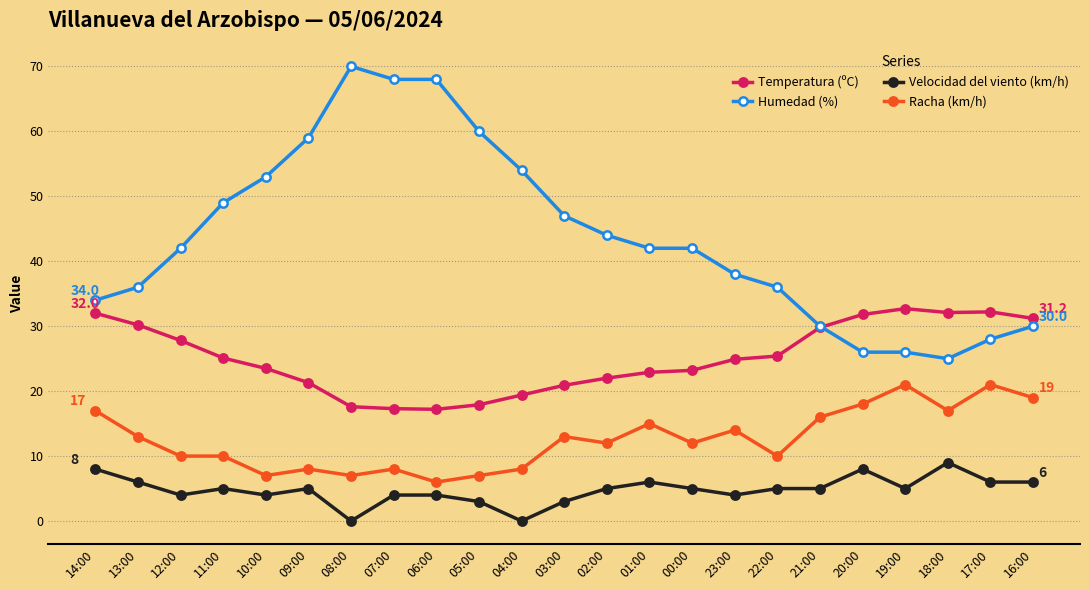

At how many categories does at least one series exceed 55?

5